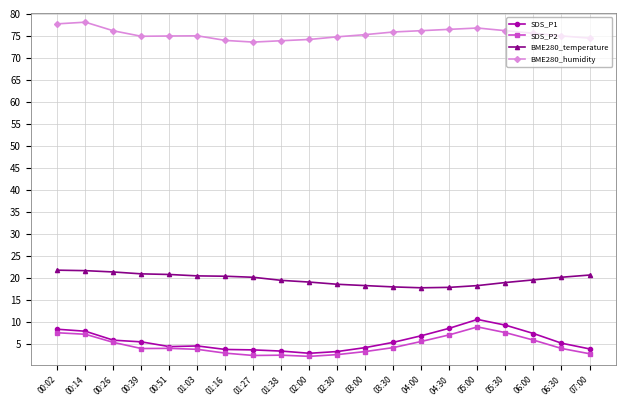

What are all the series names shown in the legend?

SDS_P1, SDS_P2, BME280_temperature, BME280_humidity